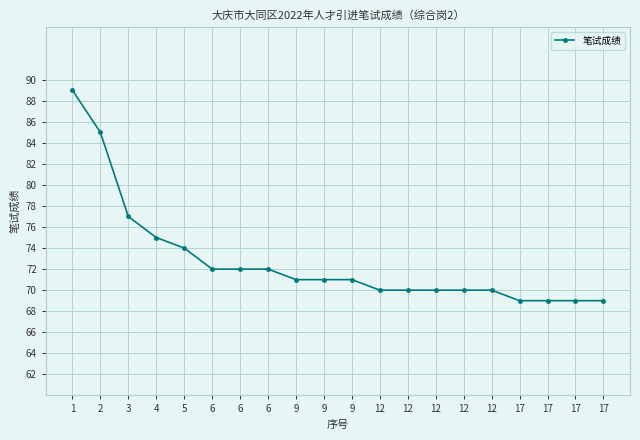

List the labels in order of value, largest first.

1, 2, 3, 4, 5, 6, 6, 6, 9, 9, 9, 12, 12, 12, 12, 12, 17, 17, 17, 17